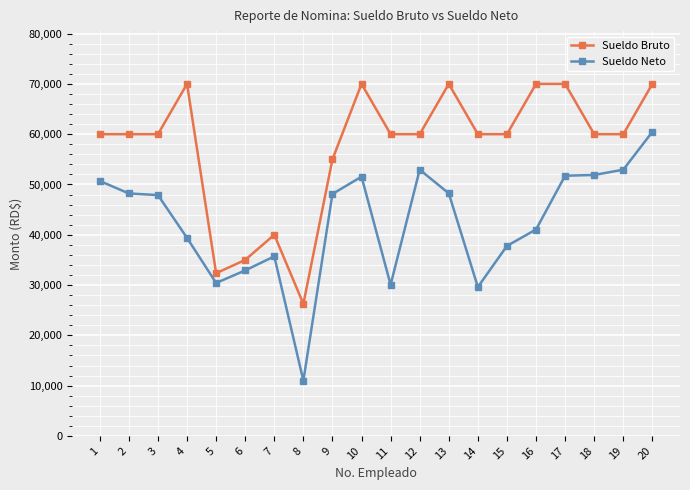

Which series changed the most between 2 and 9?

Sueldo Bruto